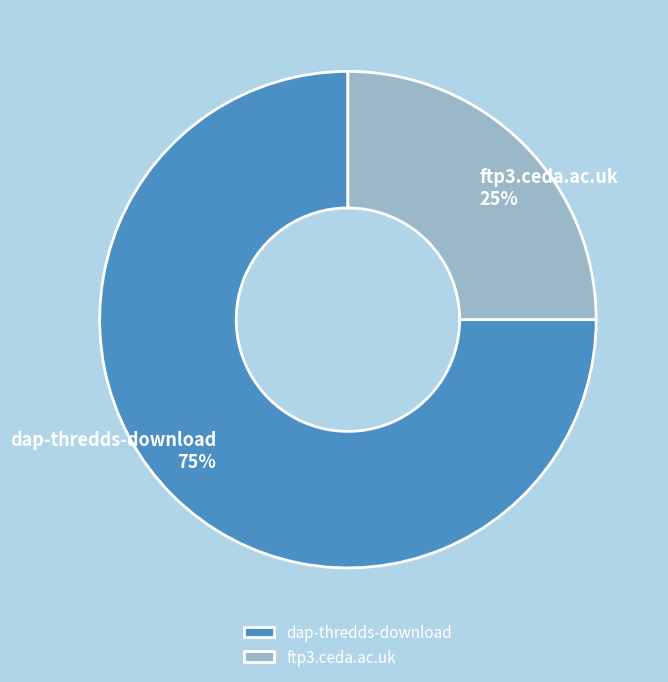

Do ftp3.ceda.ac.uk and dap-thredds-download together represent more than half of the pie?

Yes